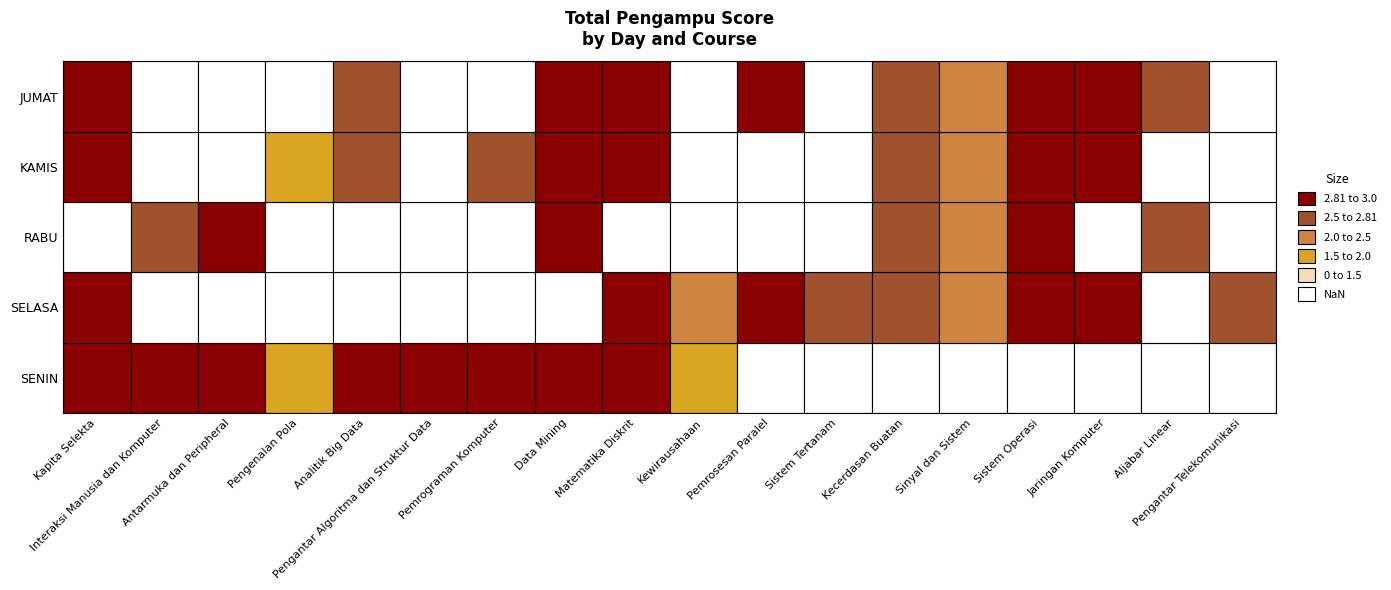

Between Antarmuka dan Peripheral and Matematika Diskrit, which series saw the biggest shift?

RABU